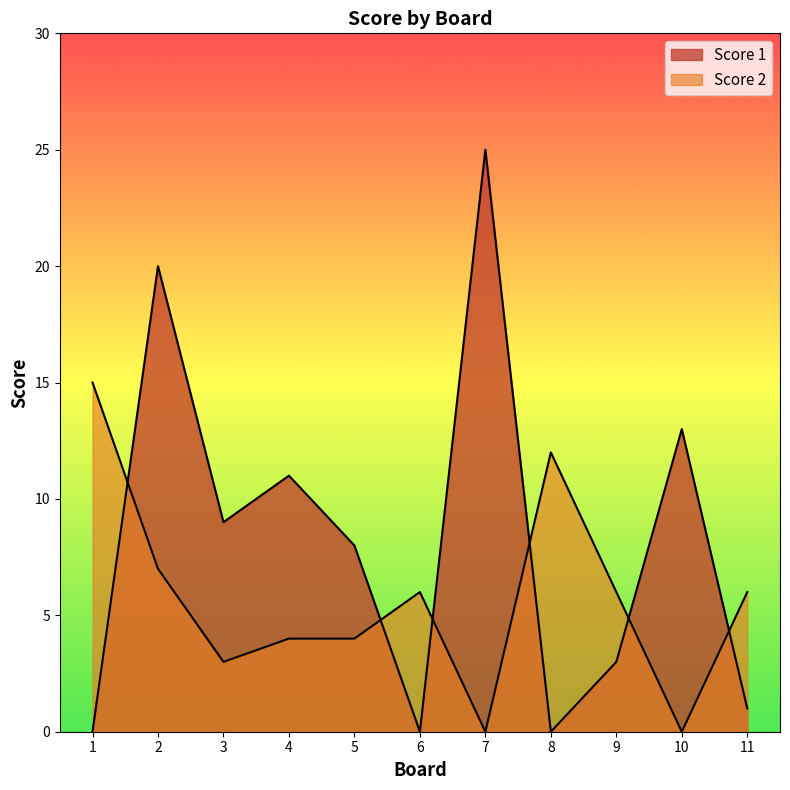

Reading left to right, extract all data points from this chart.

Score 1: 0	20	9	11	8	0	25	0	3	13	1
Score 2: 15	7	3	4	4	6	0	12	6	0	6